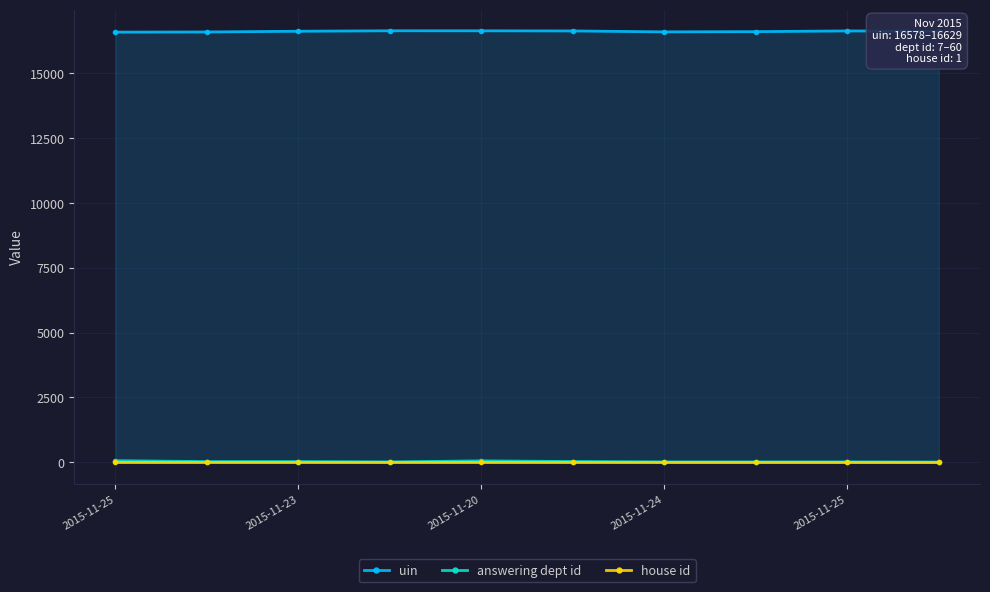

True or false: house id and answering dept id cross at least once.

False